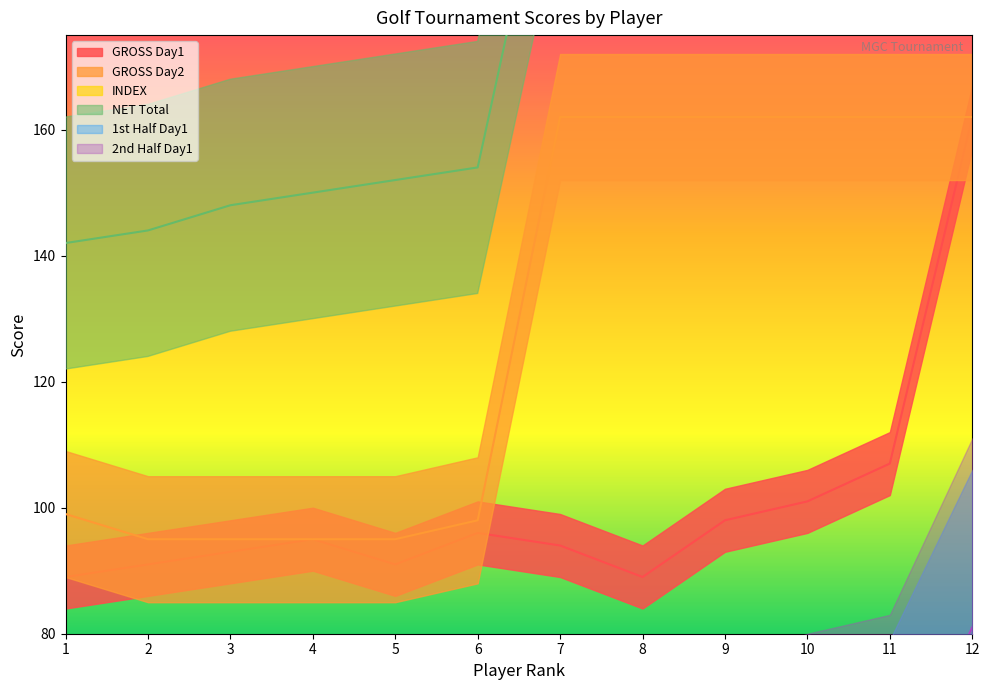

What is the difference between the highest and lowest values at 5?

136.3